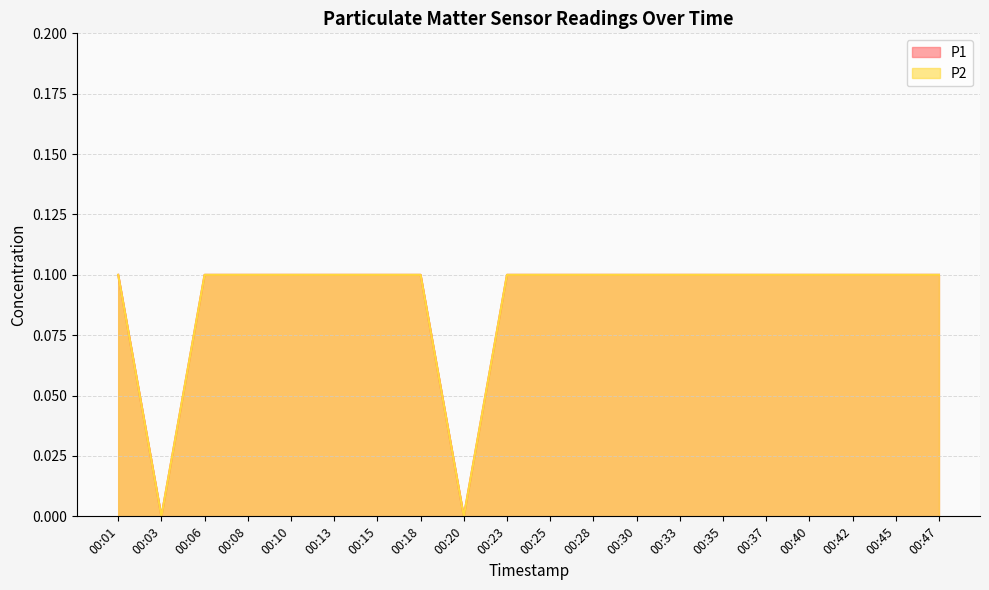

What is the difference between the second highest and minimum values in the P1 series?

0.1